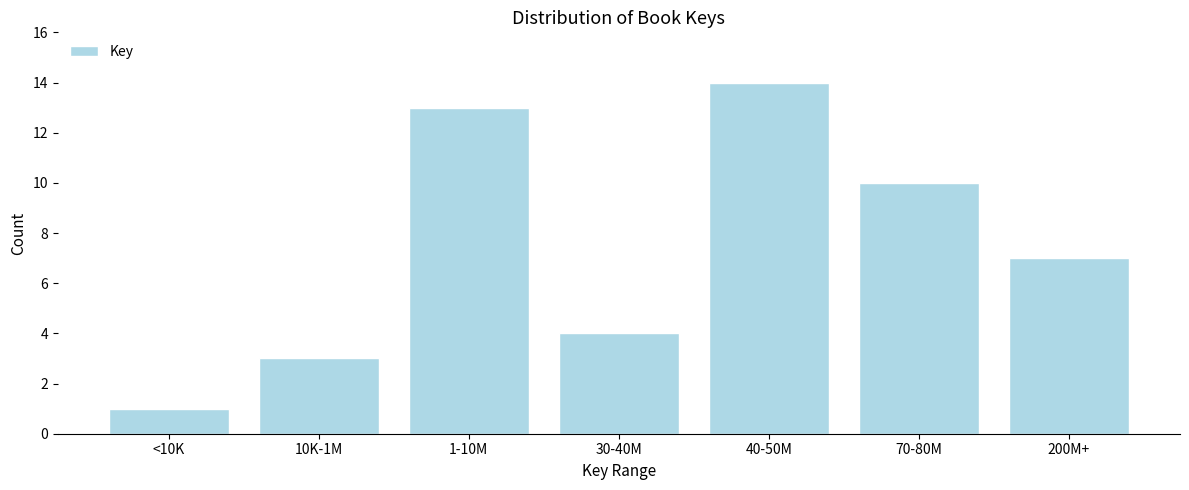

Reading right to left, list all the values displayed in this chart.

7	10	14	4	13	3	1